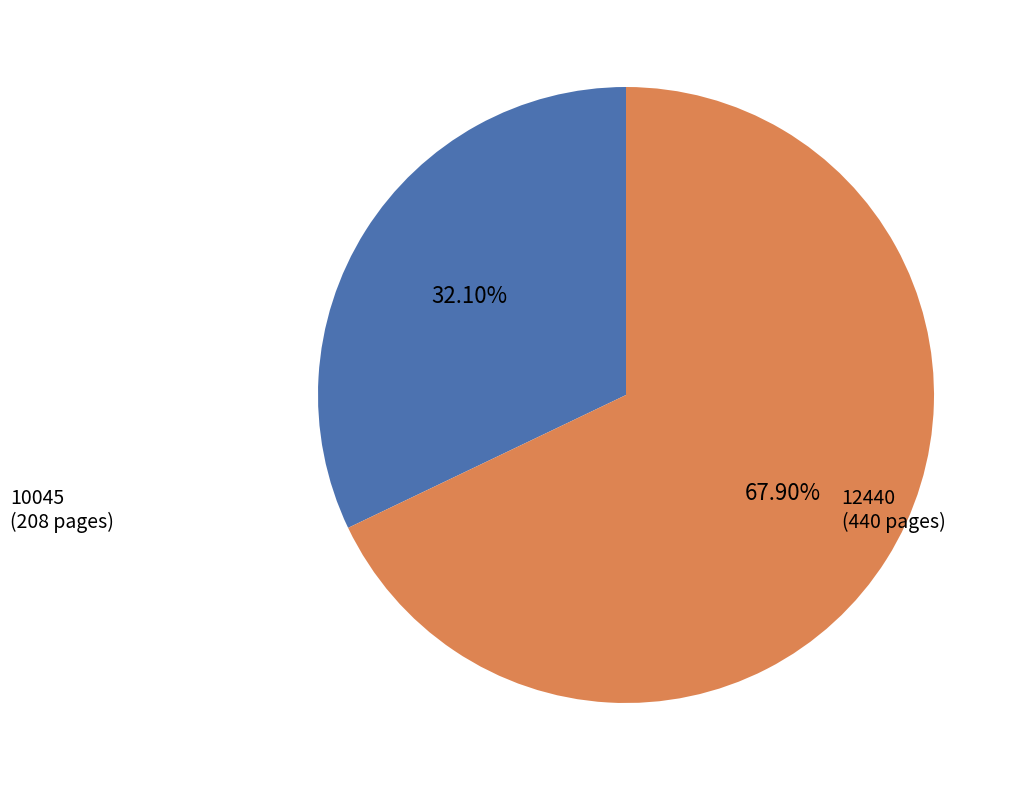

Is there a majority slice in this chart?

Yes